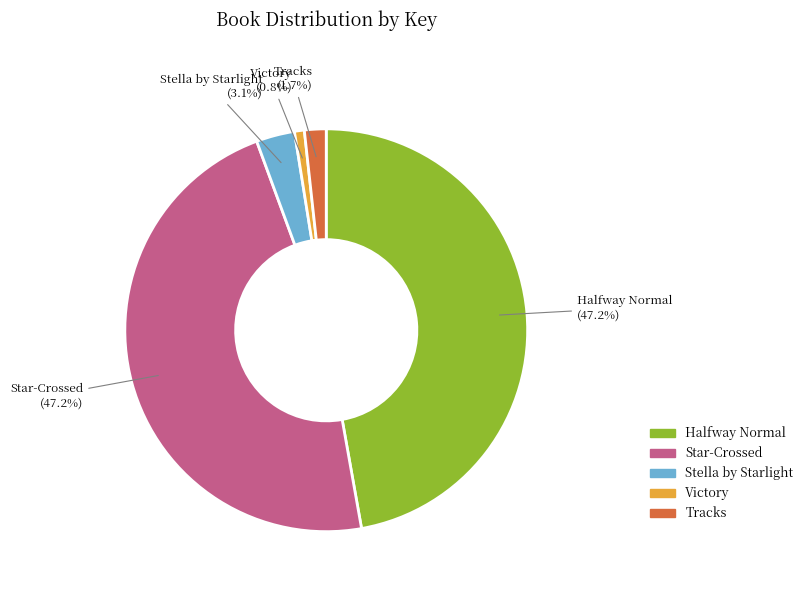

Which slice is the smallest?

Victory